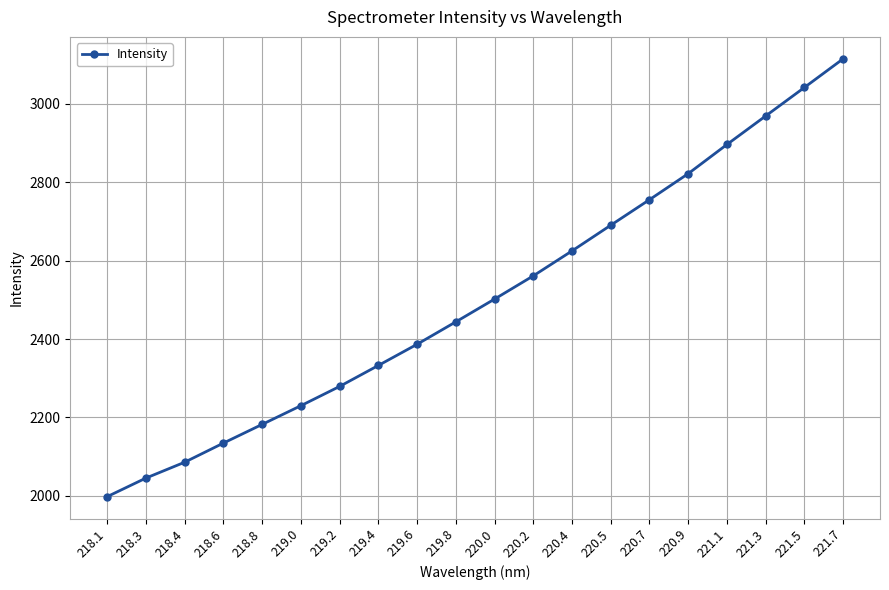

Does the chart have visible grid lines?

Yes